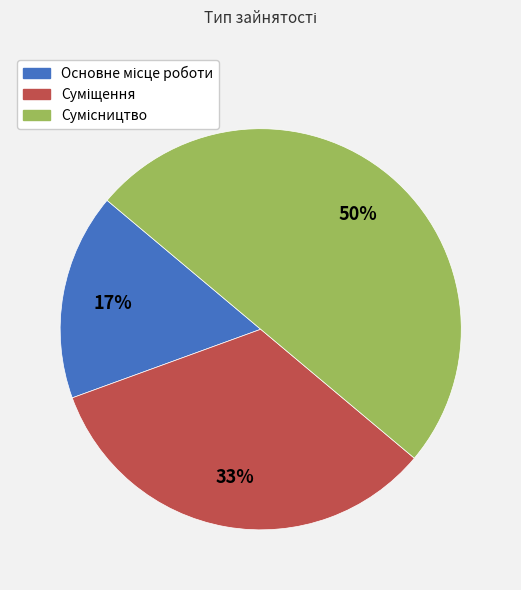

To the nearest percent, what is the difference between the largest and smallest slice percentages?

33%